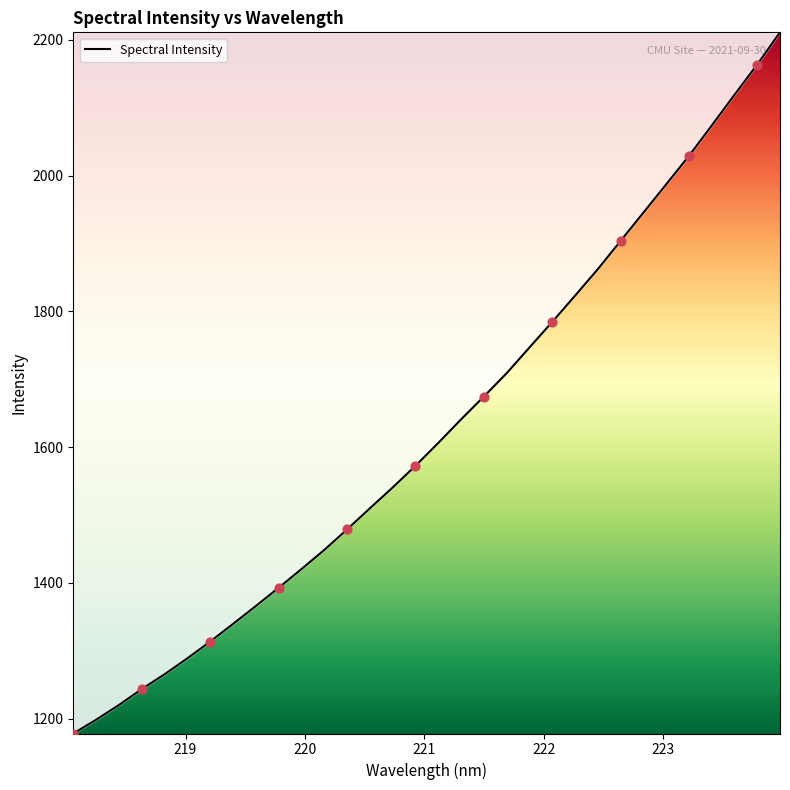

What is the minimum value shown in the chart?

1178.0